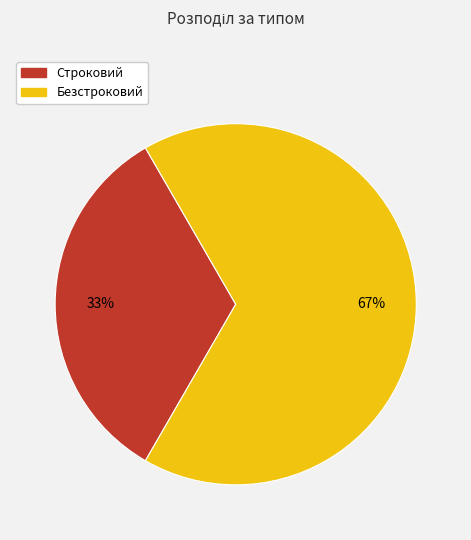

Count the number of slices in the pie.

2